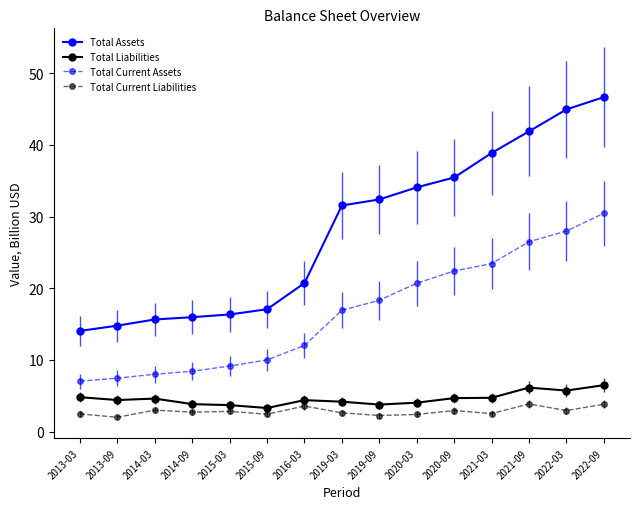

Between 2015-09 and 2021-09, which series saw the biggest shift?

Total Assets